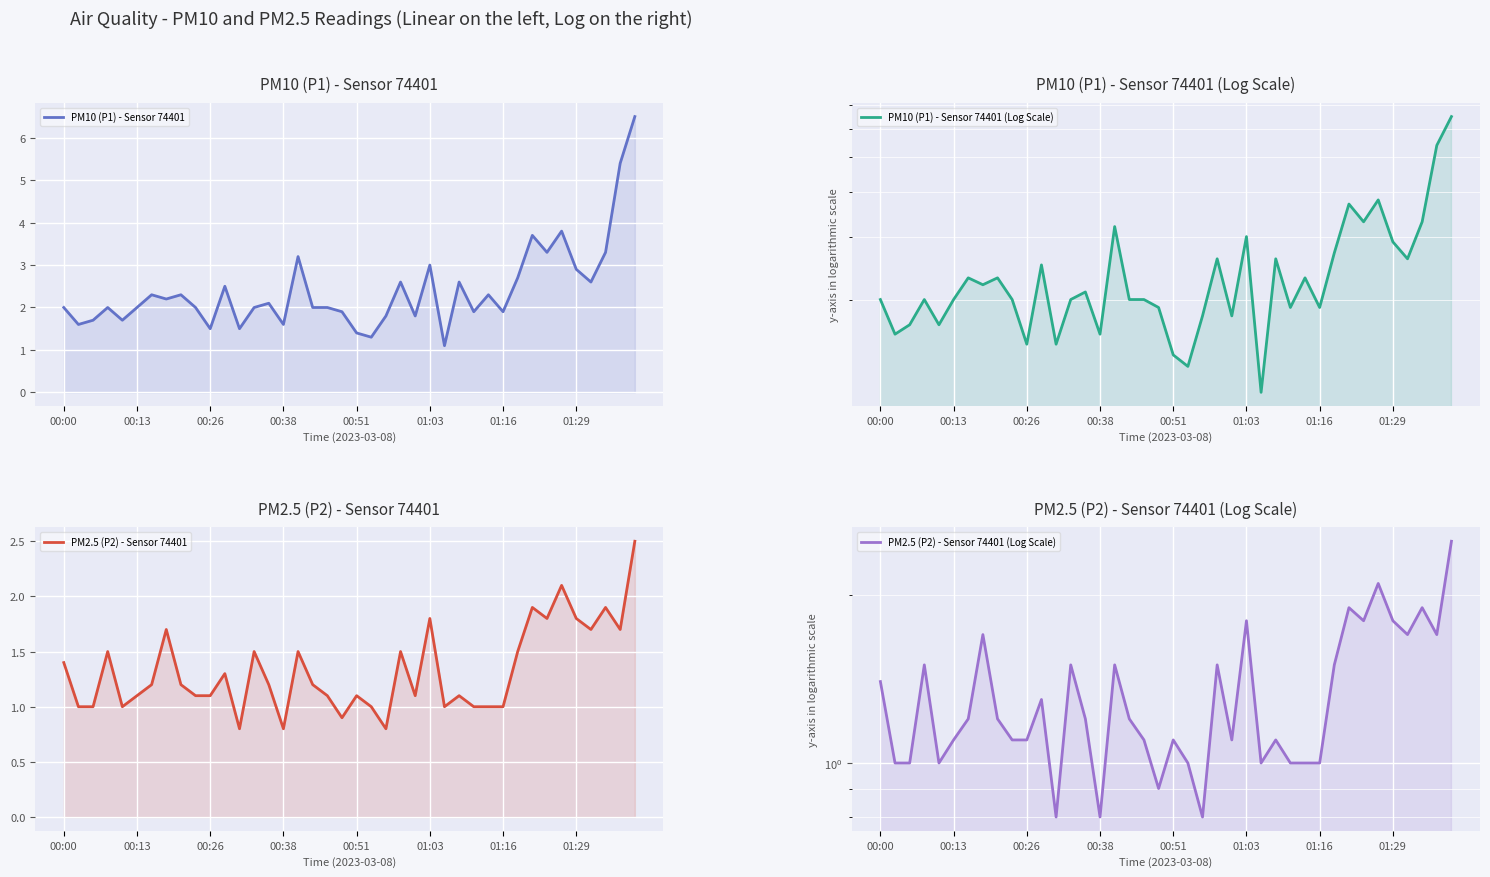

Is it true that PM2.5 (P2) - Sensor 74401 equals 1.8 at 33?

True